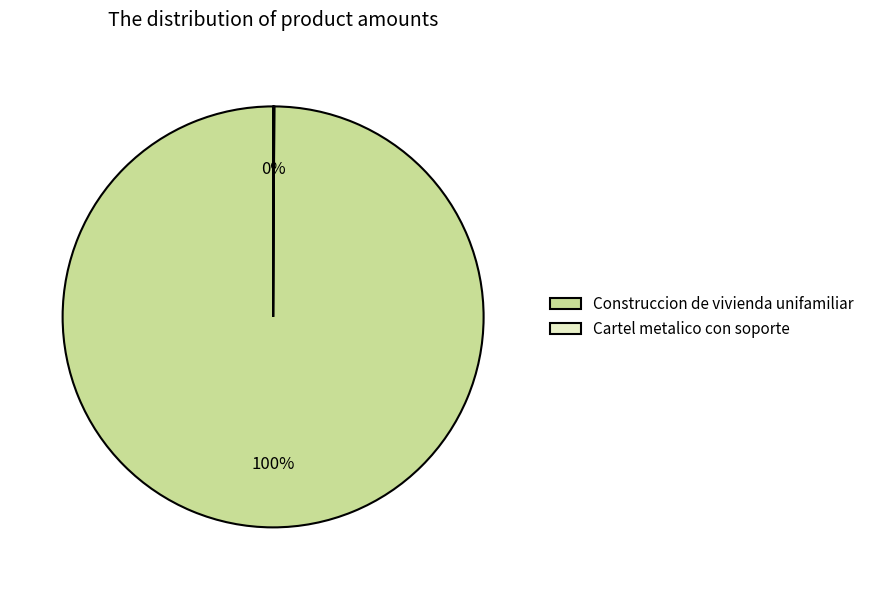

To the nearest percent, what percentage of the pie is Construccion de vivienda unifamiliar?

100%